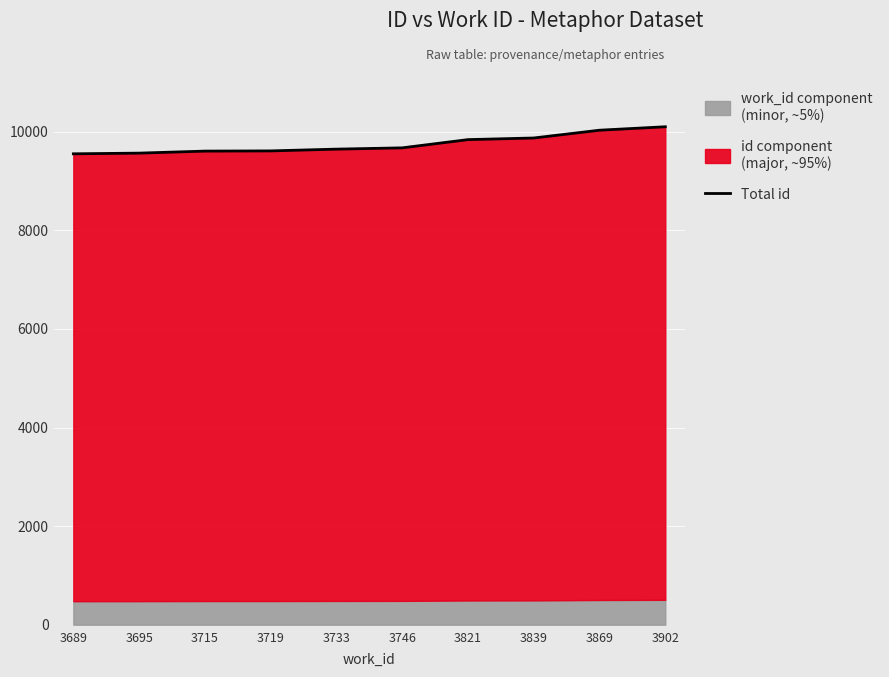

What is the value of the 6th point from the left?

9675